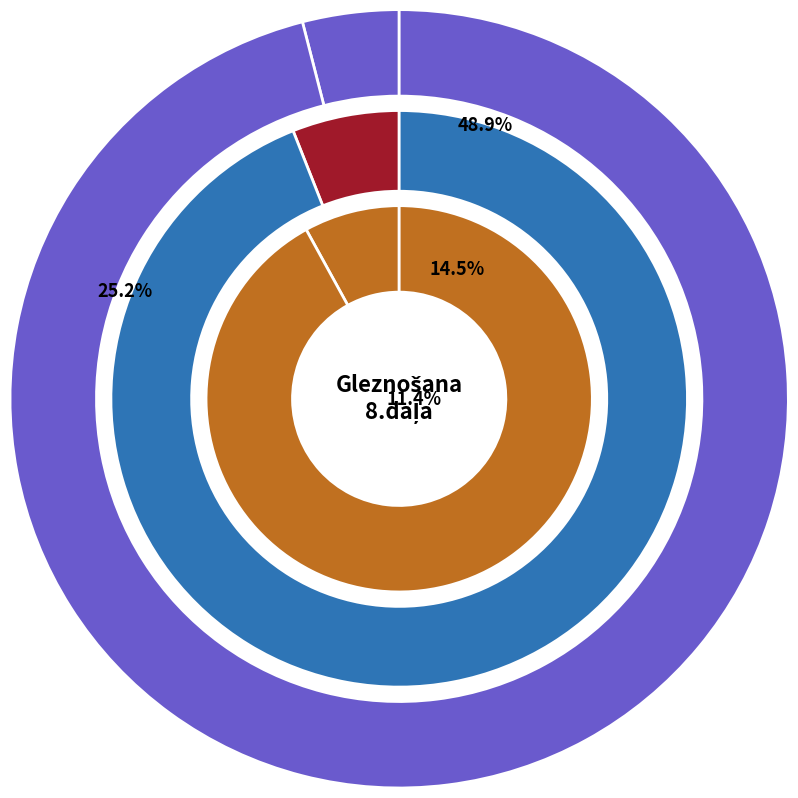

What is the change in value from Paletes to Paletes naži?

-16